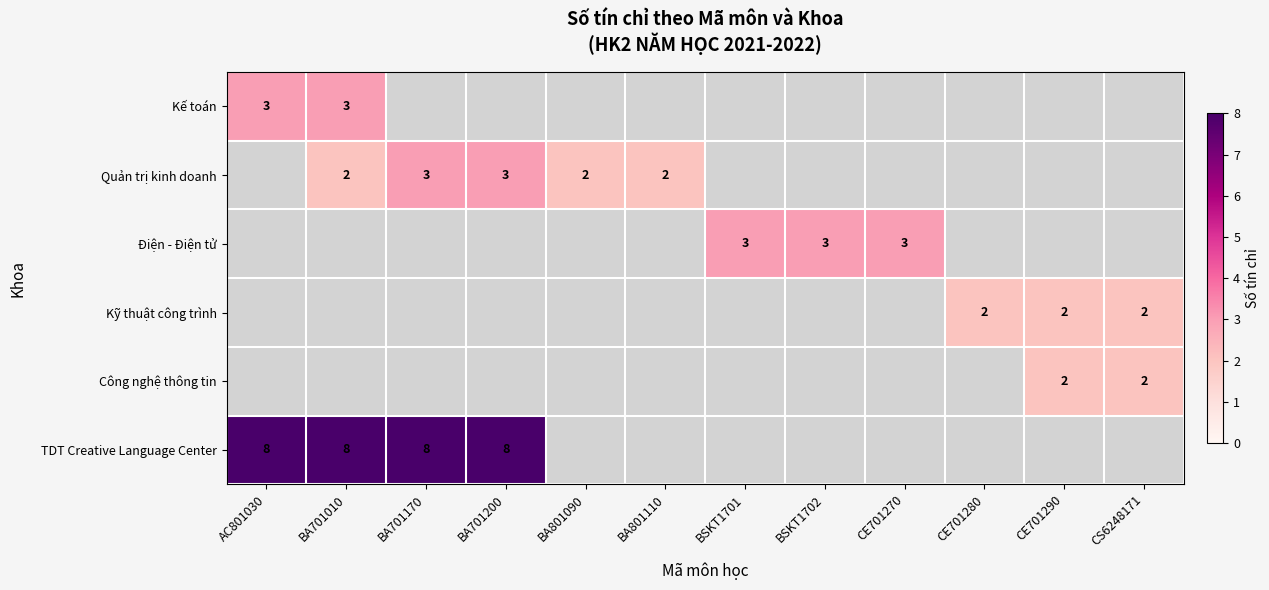

Between BSKT1702 and BSKT1701, which is larger?

BSKT1701